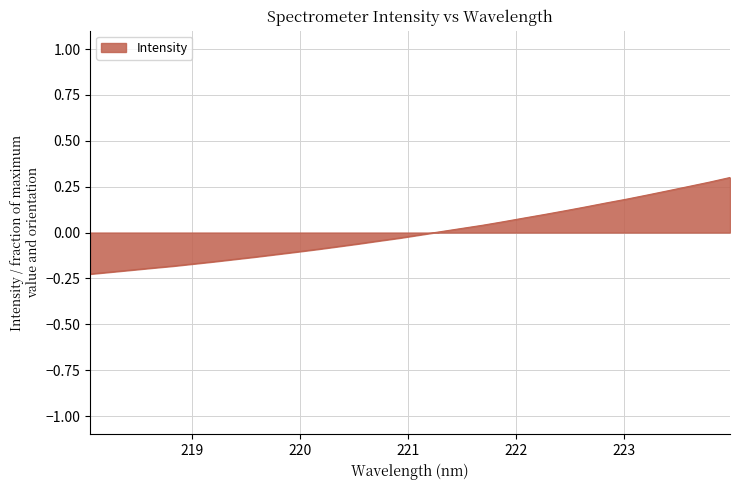

Is this an area chart (filled region under the line)?

Yes